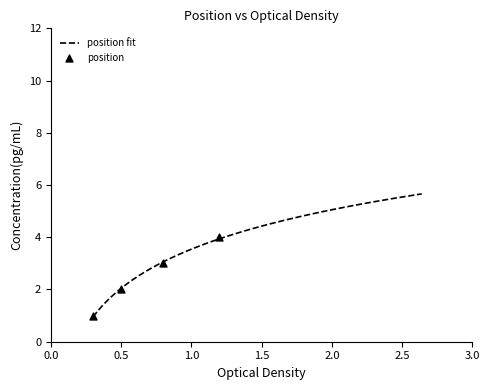

Approximately how many times larger is the value at 18-1-28 #4 compared to 18-1-28 #3?

1.3